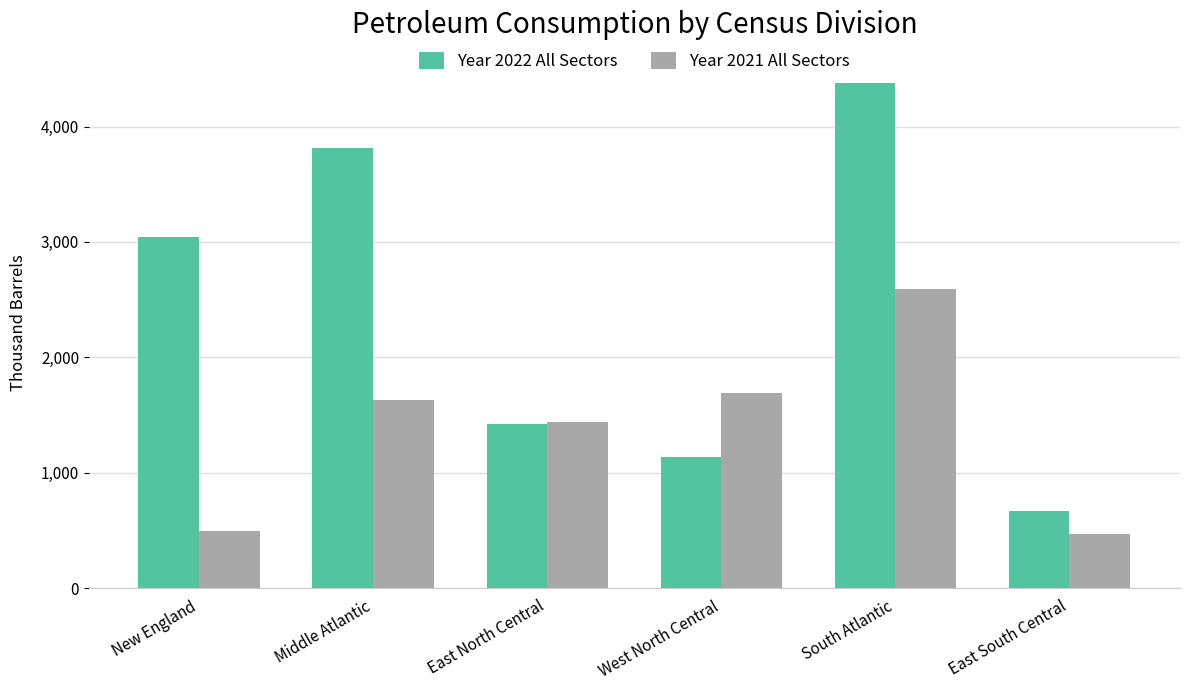

What are all the series names shown in the legend?

Year 2022 All Sectors, Year 2021 All Sectors